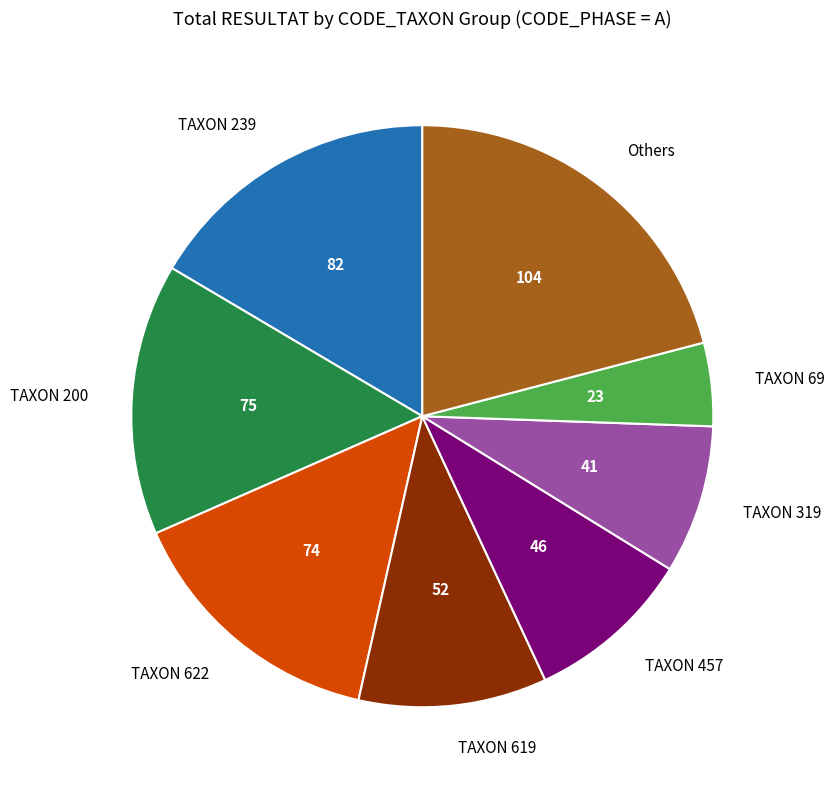

How many slices are in this pie chart?

8